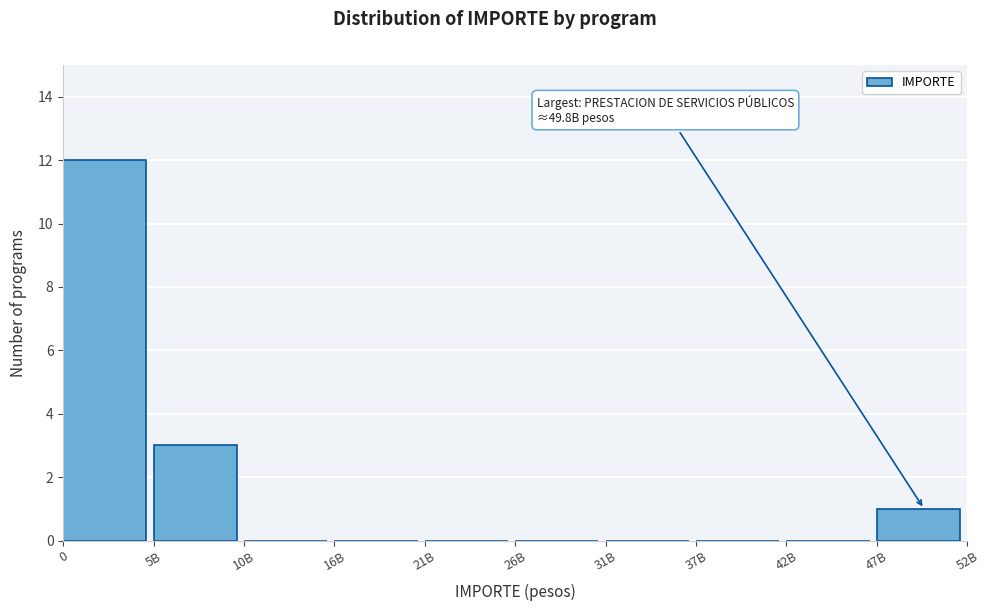

Reading left to right, transcribe all the data shown in this chart.

0=12	5B=3	10B=0	16B=0	21B=0	26B=0	31B=0	37B=0	42B=0	47B=1